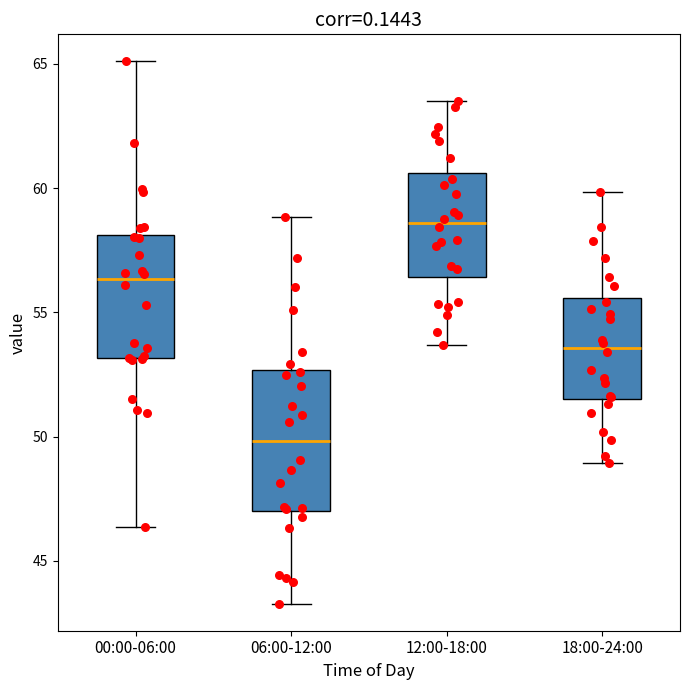

Which box has the highest median line?

12:00-18:00